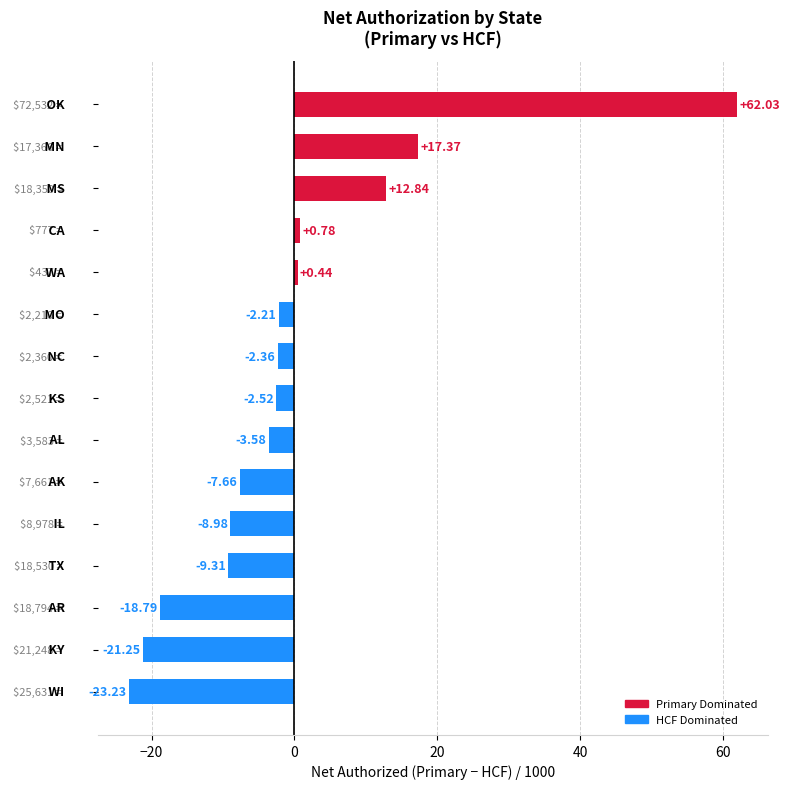

How many series are shown in this chart?

1